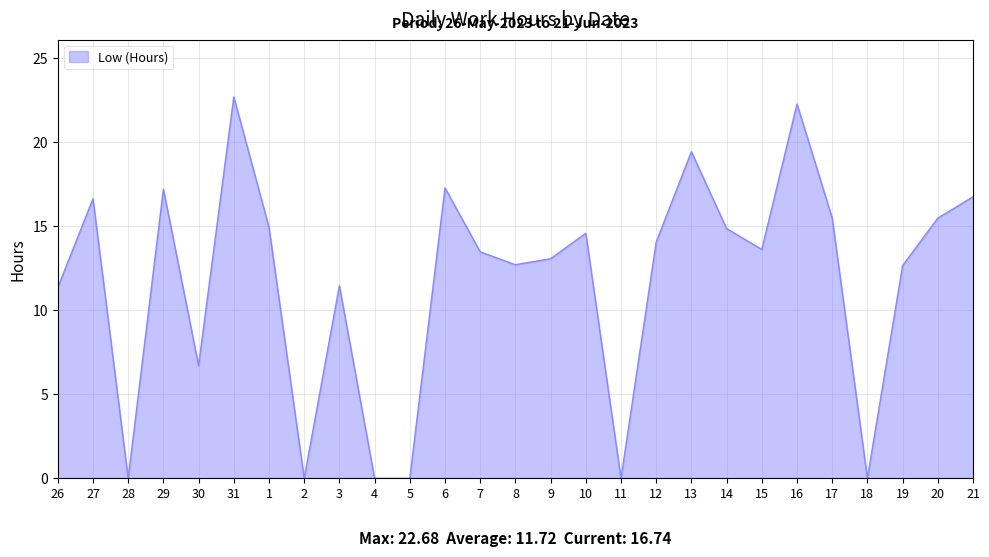

Which category has the highest value across all series?

31